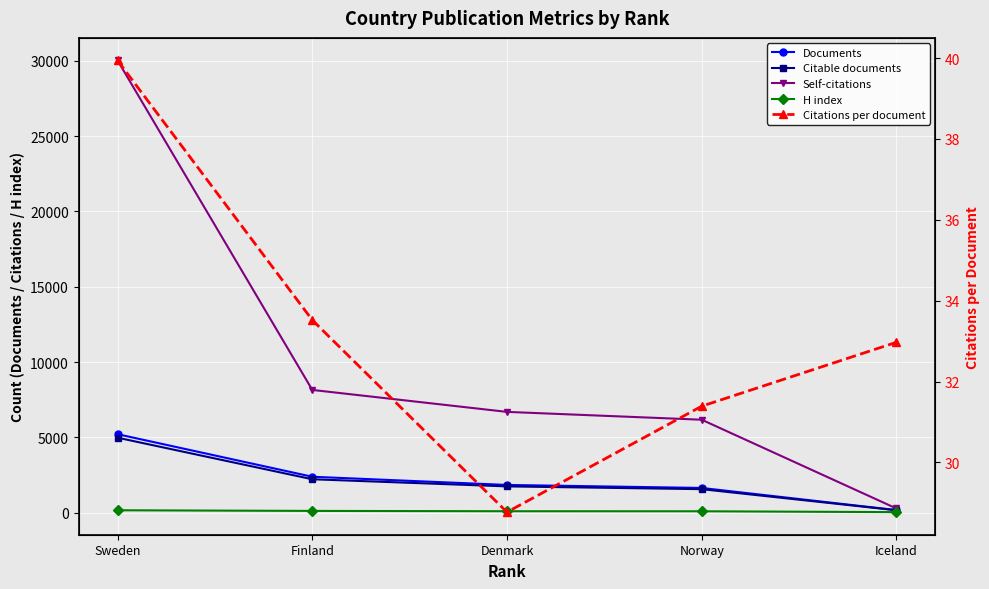

Is this an area chart (filled region under the line)?

No